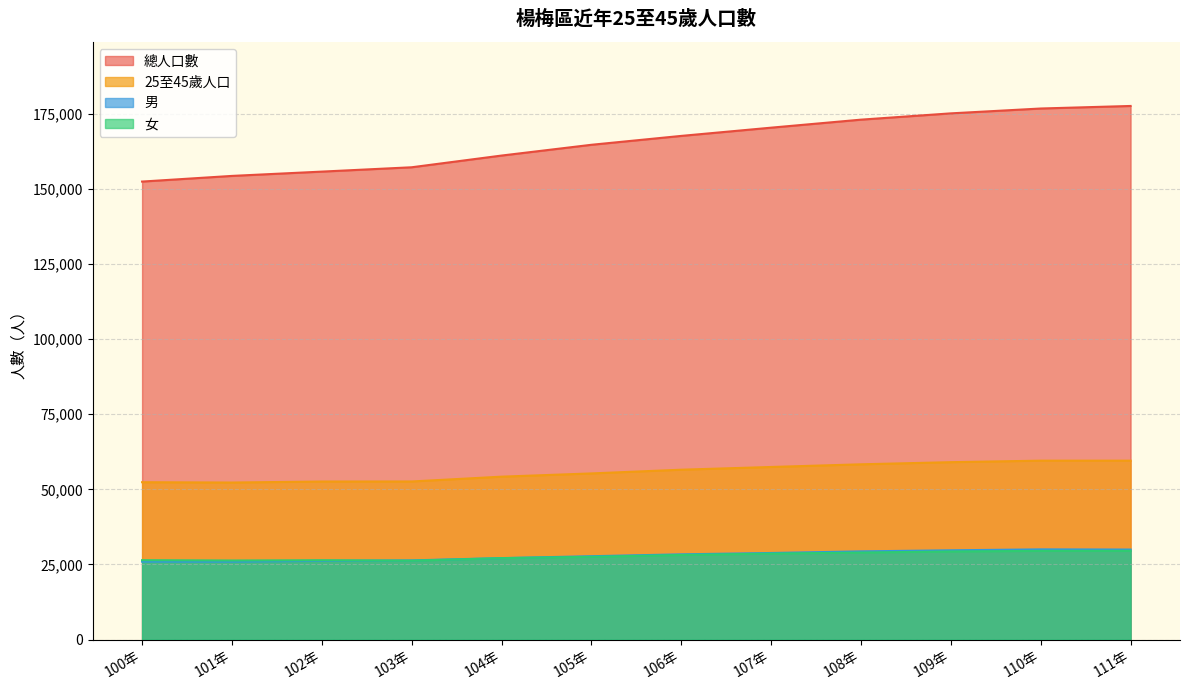

How many lines are shown in the chart?

4